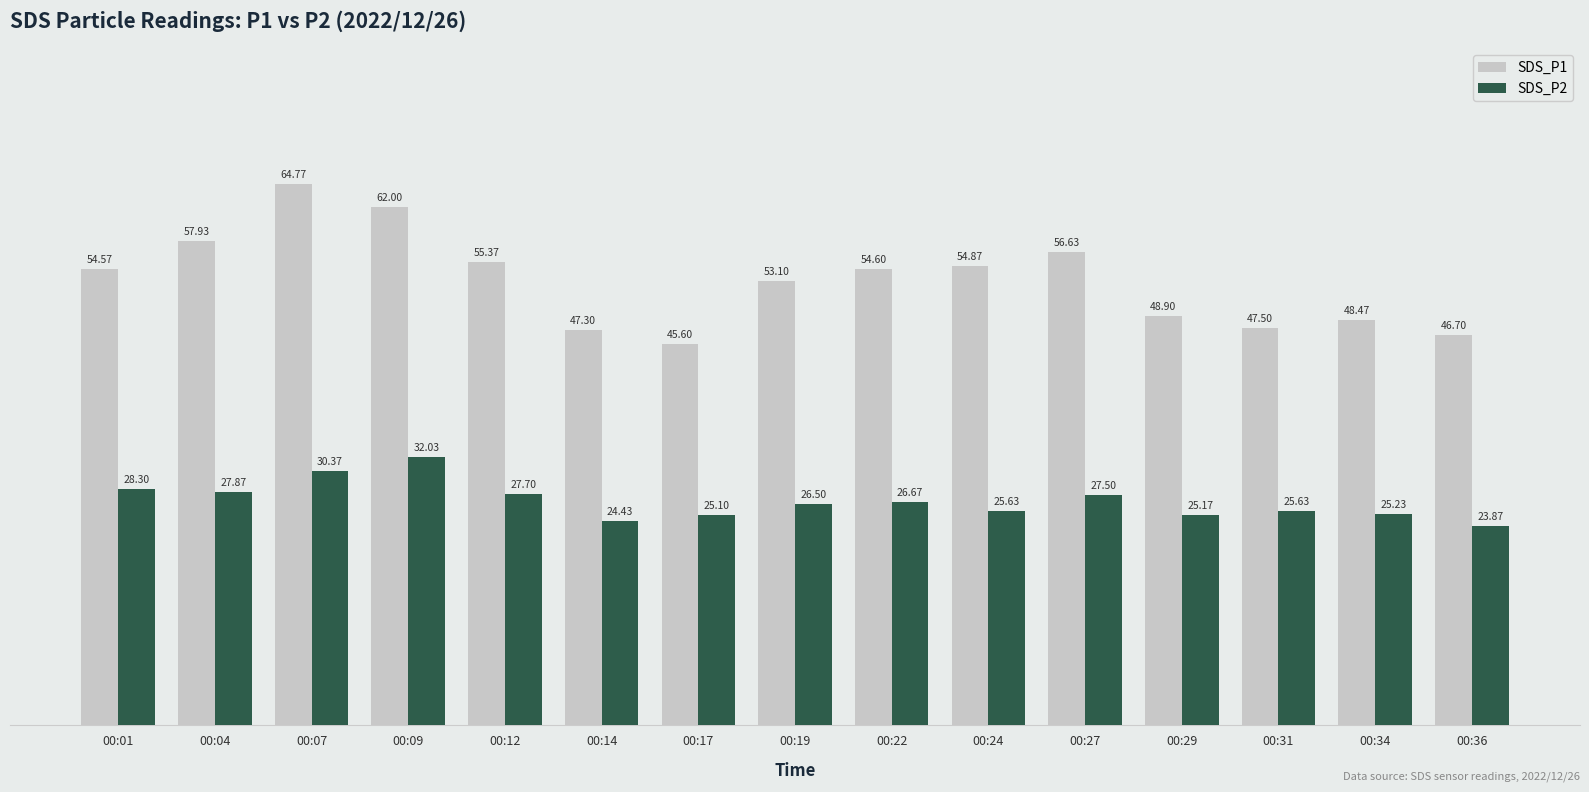

What is the difference between the SDS_P2 values at 00:07 and 00:04?

2.5